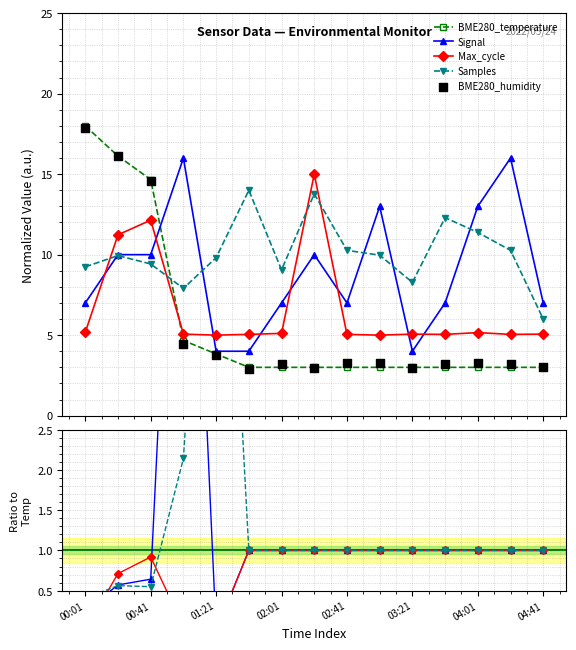

Which series reaches the minimum Y coordinate?

BME280_temperature